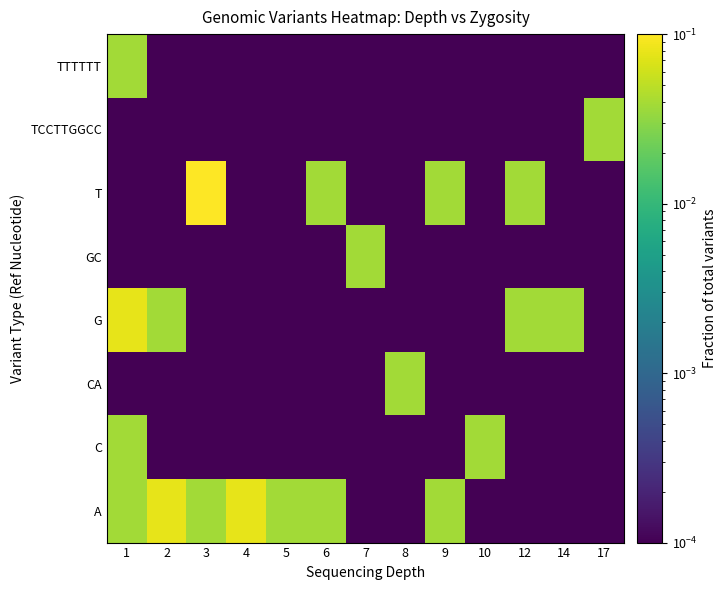

At which category is the sum across all series the highest?

1